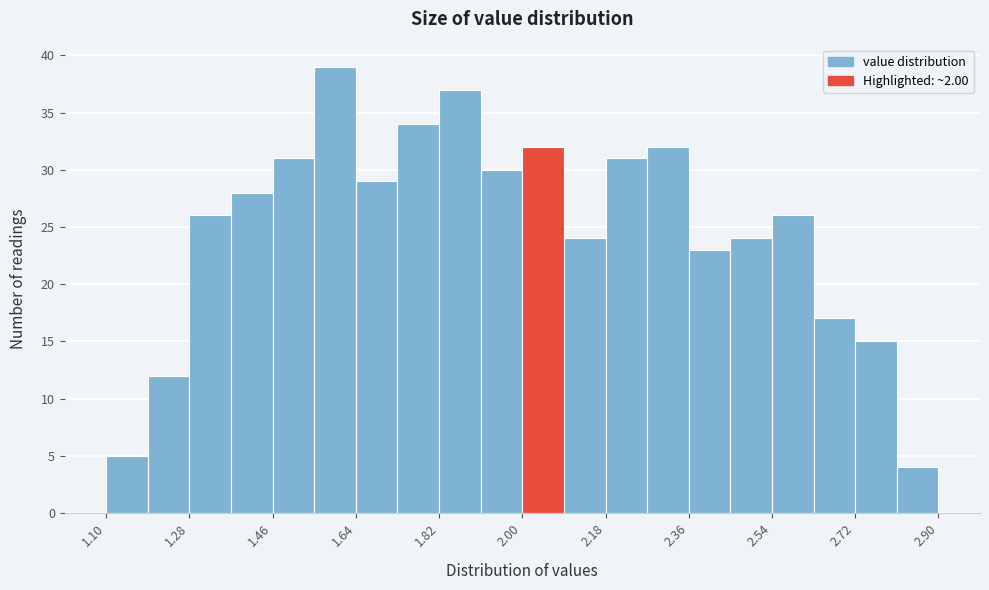

What is the height of the bar covering 1.64 to 1.73 on the x-axis? Neither the bar edges nor the heights are printed on the chart, so give them approximately, as read against the axes.

29